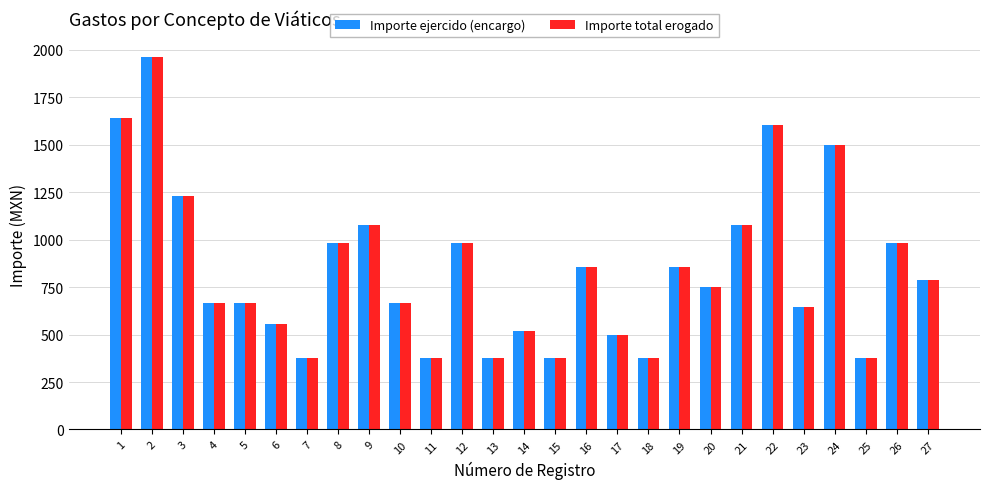

At how many categories does at least one series exceed 636?

18